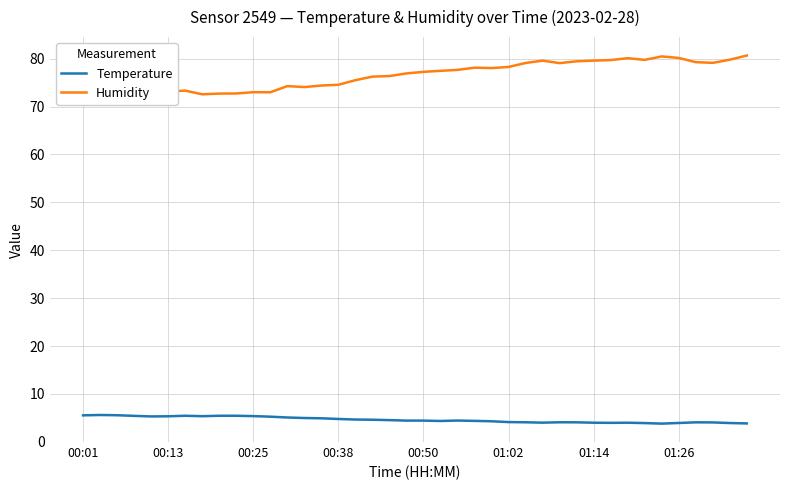

True or false: Humidity and Temperature cross at least once.

False